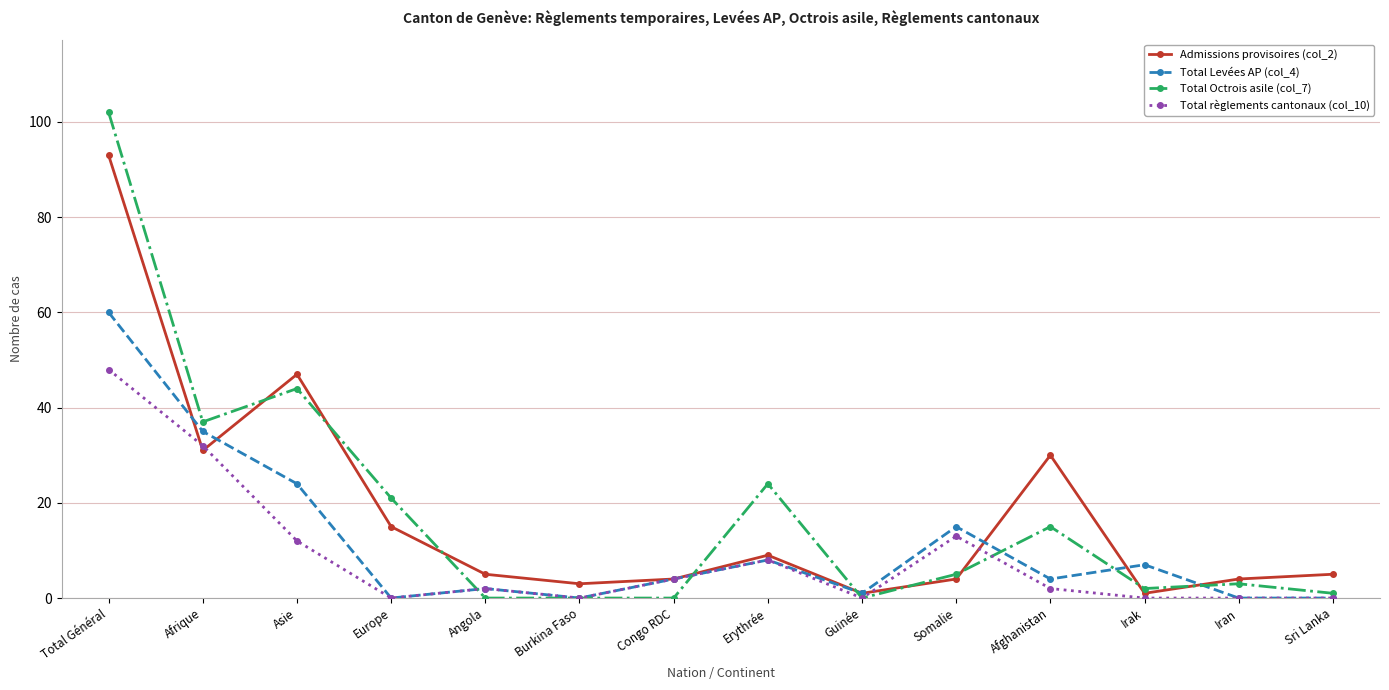

Which series has the largest range (max minus min)?

Total Octrois asile (col_7)